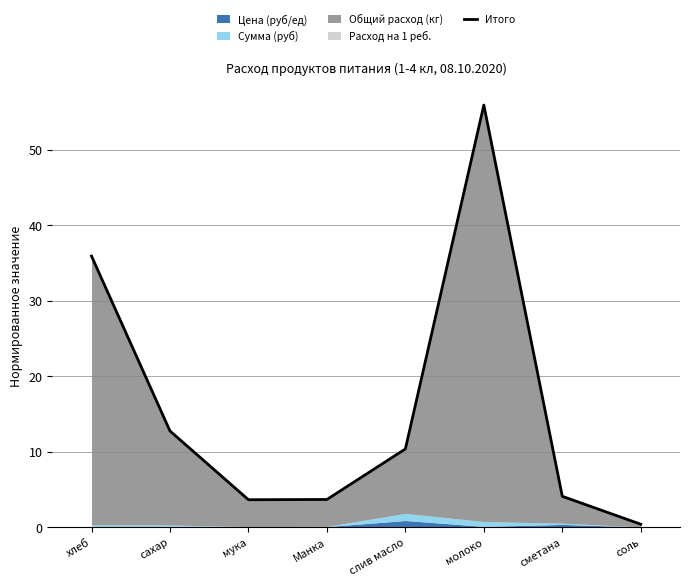

Which has a higher value, молоко or слив масло?

молоко